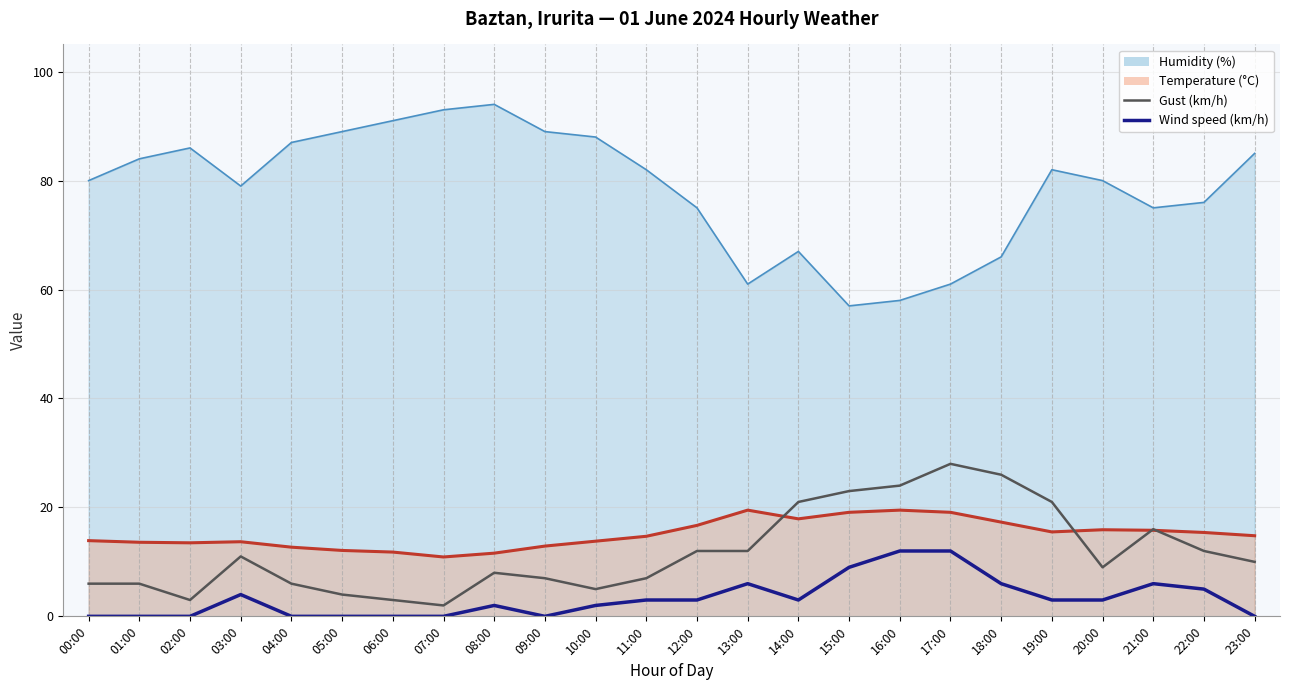

Reading left to right, extract all data points from this chart.

Gust (km/h): 6	6	3	11	6	4	3	2	8	7	5	7	12	12	21	23	24	28	26	21	9	16	12	10
Wind speed (km/h): 0	0	0	4	0	0	0	0	2	0	2	3	3	6	3	9	12	12	6	3	3	6	5	0